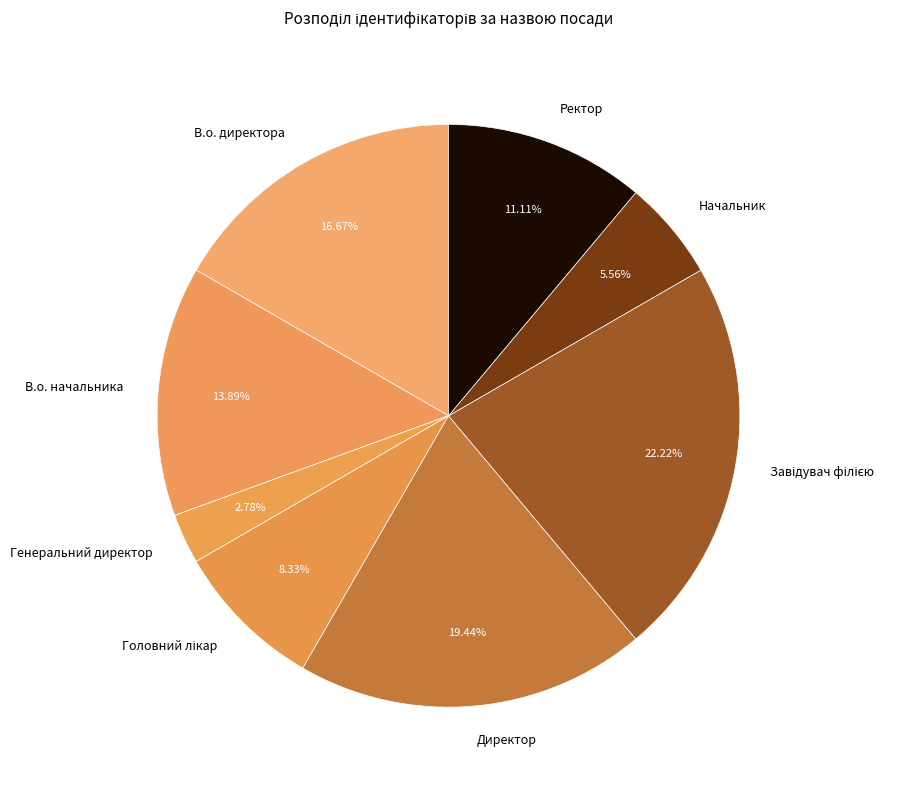

To the nearest percent, what is the difference between the largest and smallest slice percentages?

19%